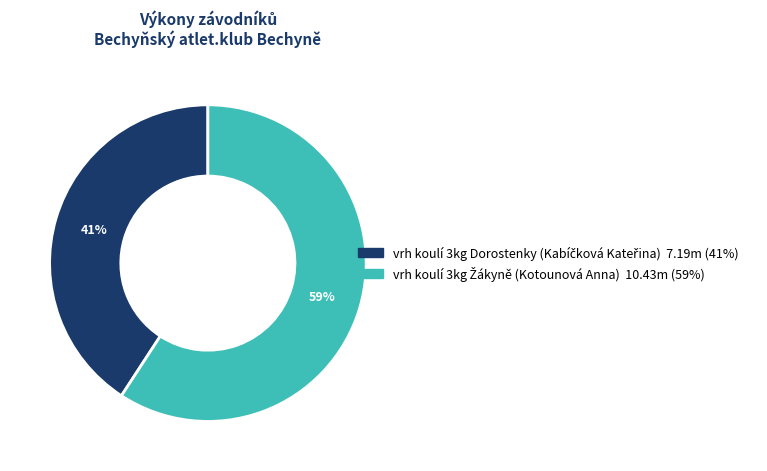

To the nearest percent, what is the average slice percentage?

50%